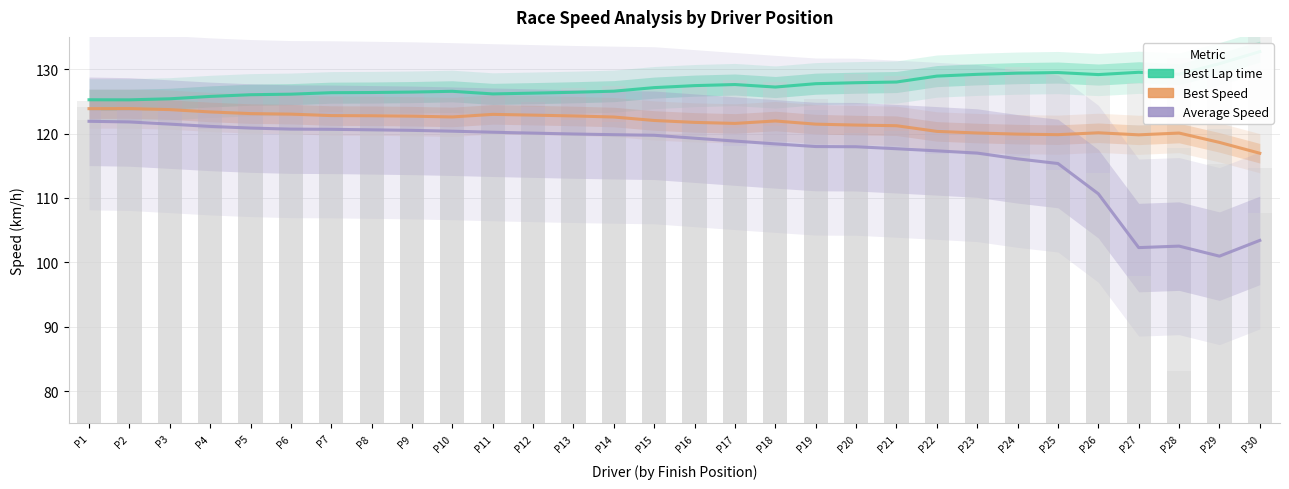

Reading left to right, extract all data points from this chart.

Best Lap time: P1=125.2	P2=125.2	P3=125.4	P4=125.8	P5=126.0	P6=126.1	P7=126.3	P8=126.4	P9=126.4	P10=126.6	P11=126.1	P12=126.3	P13=126.4	P14=126.6	P15=127.1	P16=127.4	P17=127.6	P18=127.2	P19=127.7	P20=127.9	P21=128.0	P22=128.9	P23=129.2	P24=129.4	P25=129.5	P26=129.2	P27=129.5	P28=129.2	P29=130.8	P30=132.7
Best Speed: P1=123.9	P2=123.9	P3=123.7	P4=123.4	P5=123.1	P6=123.0	P7=122.8	P8=122.8	P9=122.7	P10=122.6	P11=123.0	P12=122.9	P13=122.7	P14=122.6	P15=122.0	P16=121.7	P17=121.6	P18=121.9	P19=121.5	P20=121.3	P21=121.2	P22=120.3	P23=120.1	P24=119.9	P25=119.8	P26=120.1	P27=119.8	P28=120.1	P29=118.6	P30=116.9
Average Speed: P1=121.9	P2=121.8	P3=121.5	P4=121.1	P5=120.8	P6=120.7	P7=120.7	P8=120.6	P9=120.5	P10=120.4	P11=120.2	P12=120.1	P13=119.9	P14=119.8	P15=119.7	P16=119.3	P17=118.8	P18=118.4	P19=118.0	P20=117.9	P21=117.6	P22=117.3	P23=117.0	P24=116.1	P25=115.3	P26=110.6	P27=102.3	P28=102.5	P29=101.0	P30=103.4